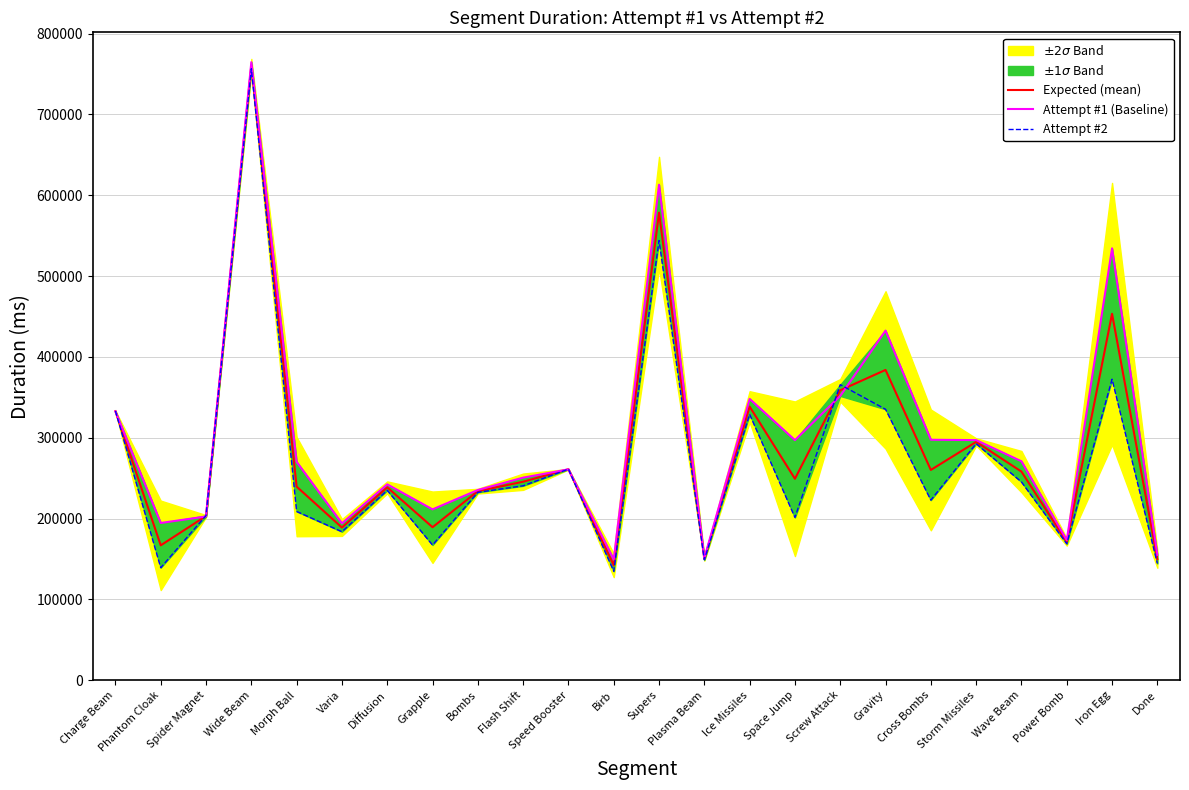

What is the difference between the highest and lowest values at Diffusion?

7343.0